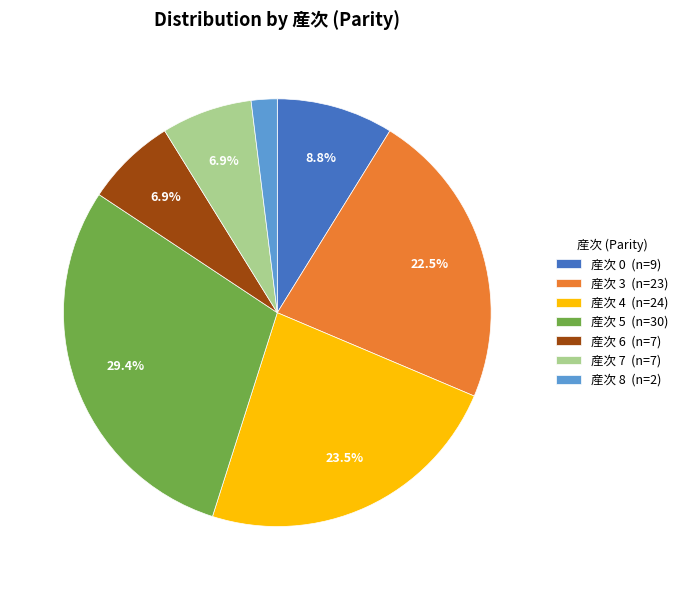

How many slices are in this pie chart?

7